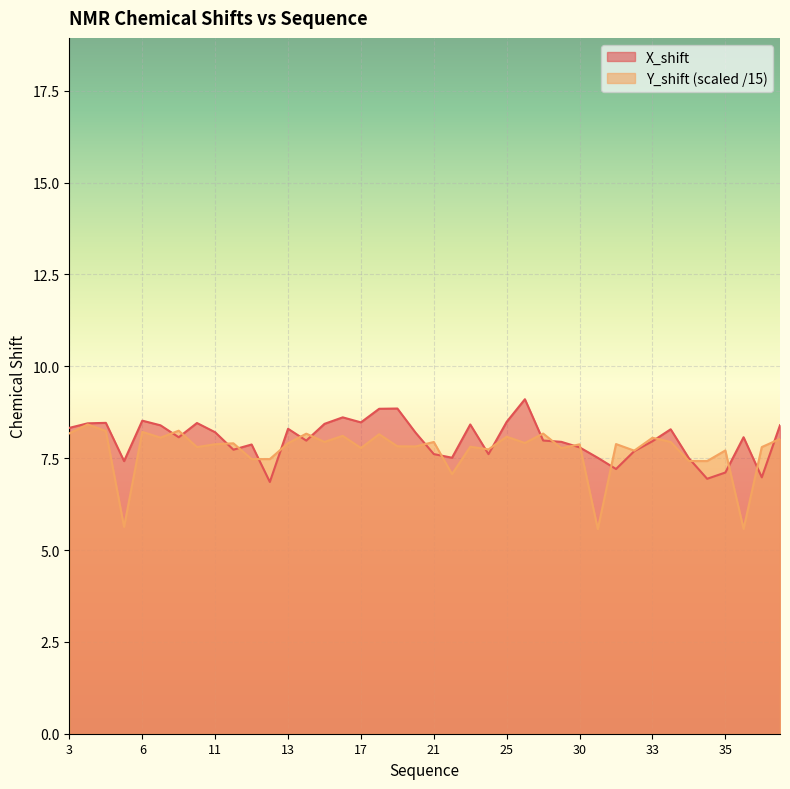

What is the value of the Y_shift point at the 18th from the left?

8.2